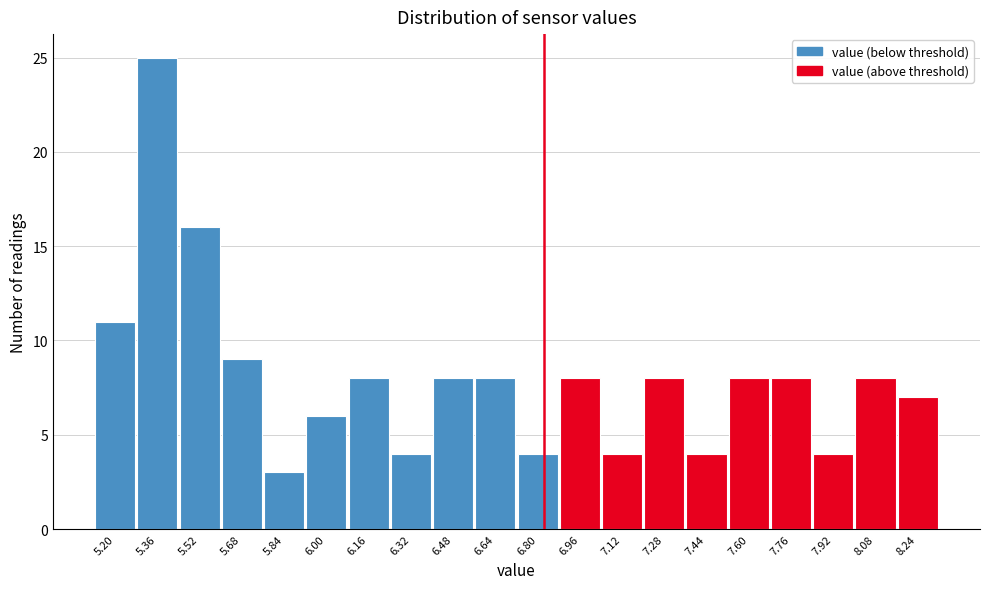

Reading left to right, list all the values displayed in this chart.

5.20=11	5.36=25	5.52=16	5.68=9	5.84=3	6.00=6	6.16=8	6.32=4	6.48=8	6.64=8	6.80=4	6.96=8	7.12=4	7.28=8	7.44=4	7.60=8	7.76=8	7.92=4	8.08=8	8.24=7